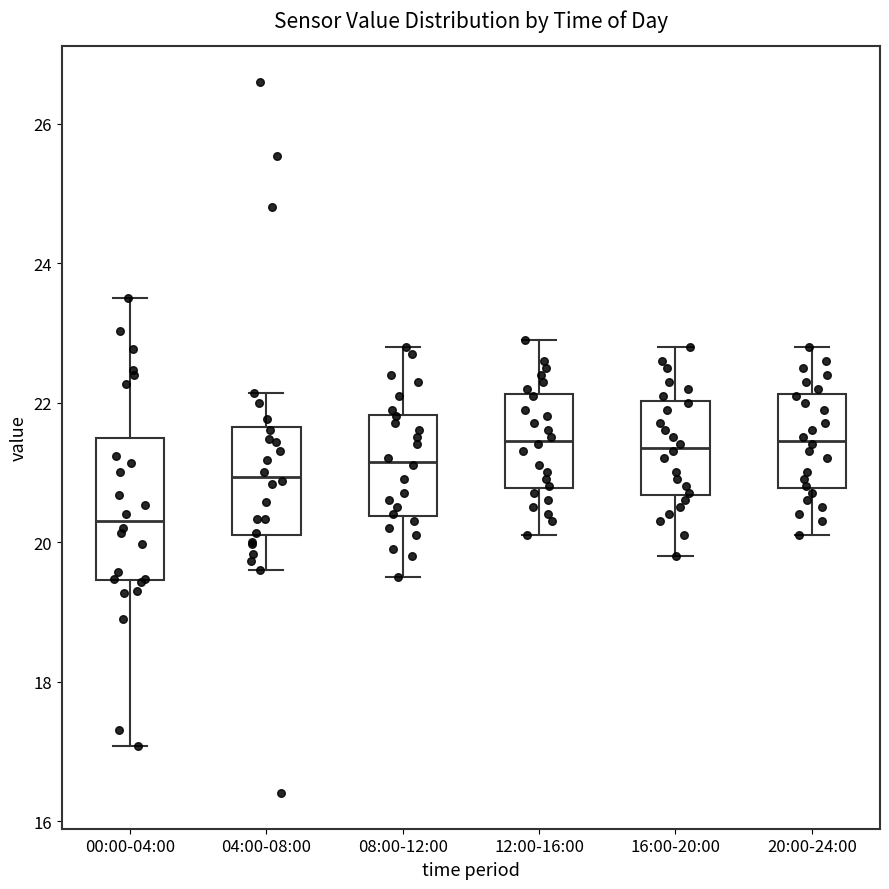

Where does the lower whisker of the box for 16:00-20:00 end on the y-axis? The values are not printed on the chart, so give them approximately, as read against the axis.

19.8